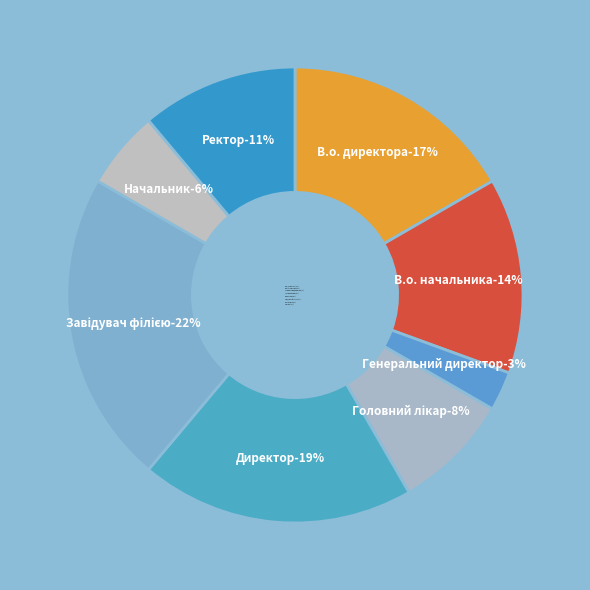

Count the number of slices in the pie.

8